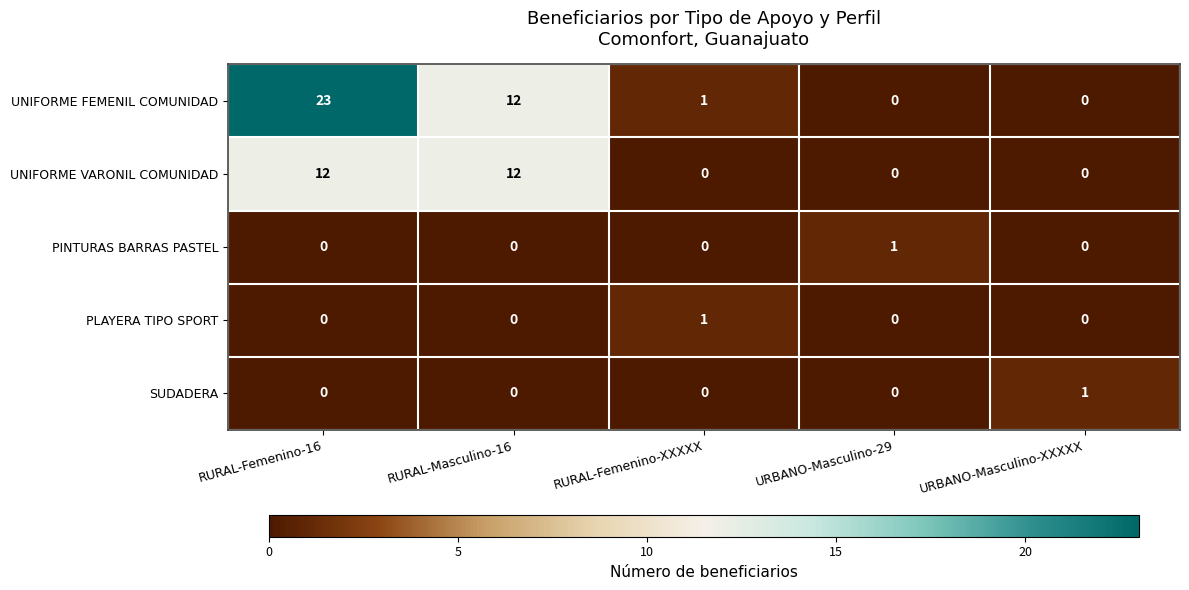

The value of UNIFORME VARONIL COMUNIDAD at URBANO-Masculino-29 is 8. True or false?

False